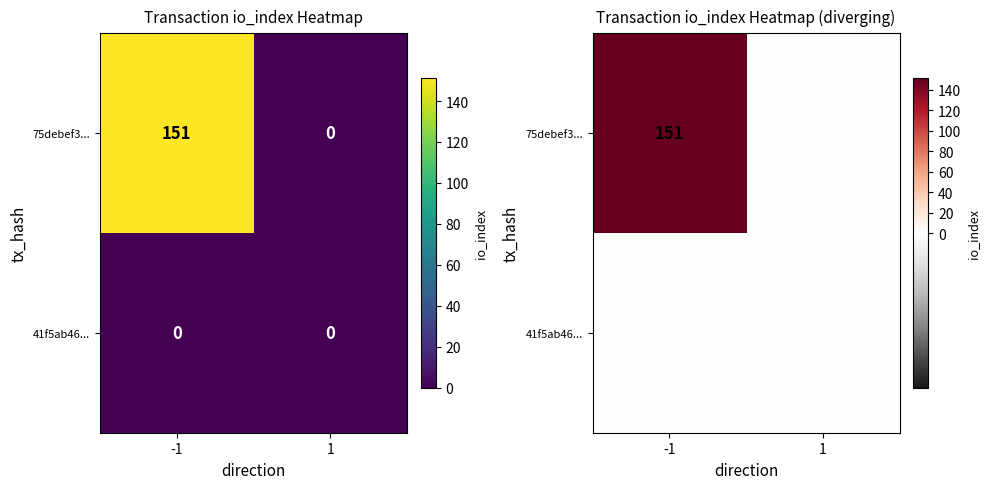

At which category is the sum across all series the highest?

-1